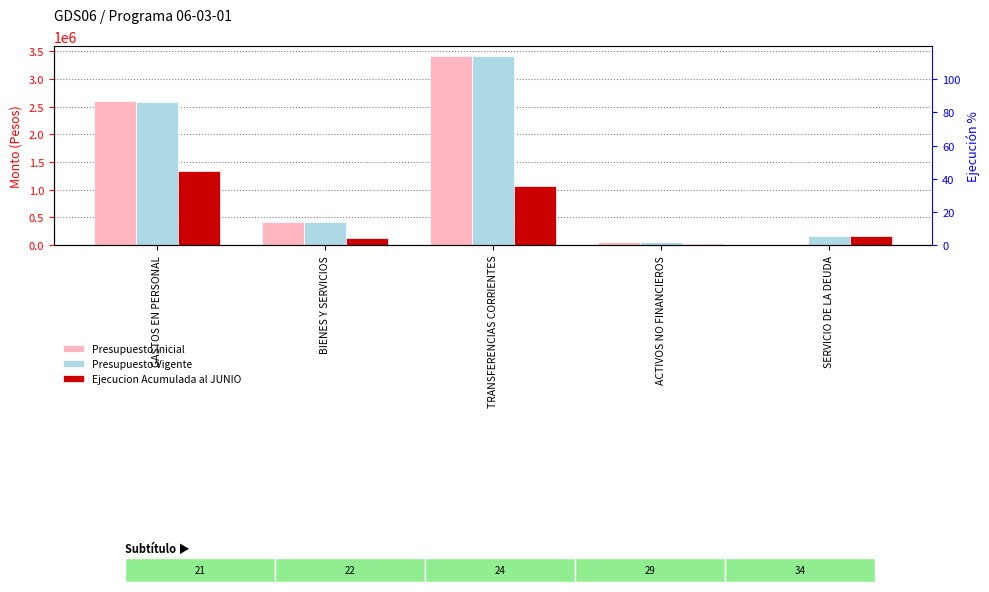

What is the label of the 4th bar from the right?

BIENES Y SERVICIOS